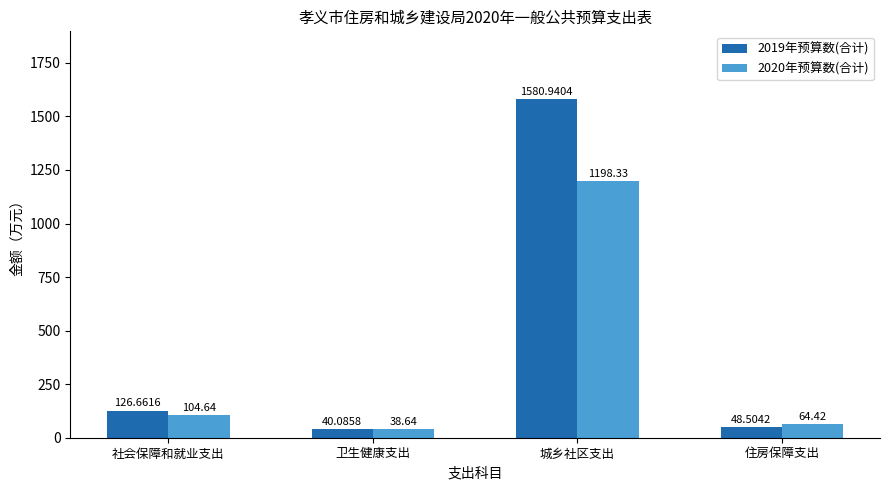

Rank the series by their average value, from lowest to highest.

2020年预算数(合计), 2019年预算数(合计)